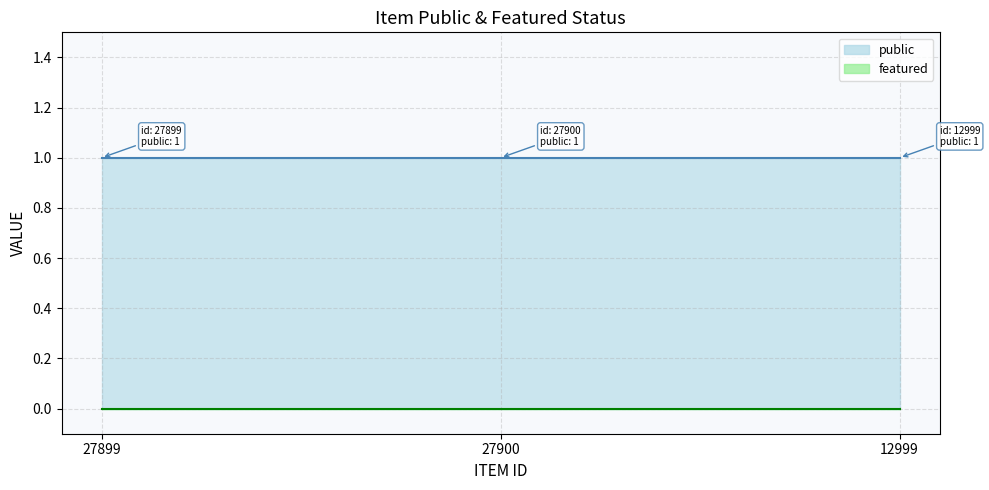

Which series has the largest total across all categories?

public